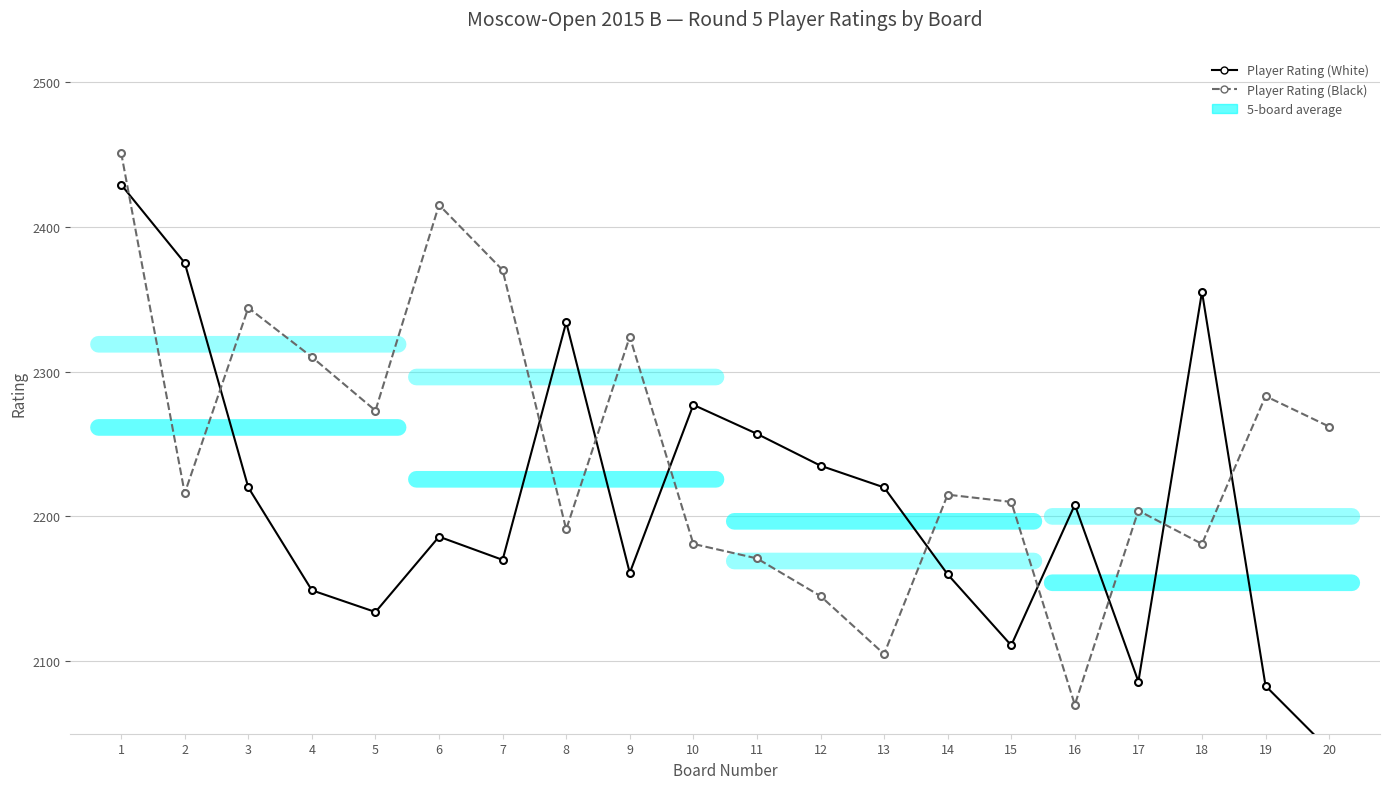

List the labels in order of Player Rating (White) value, largest first.

1, 2, 18, 8, 10, 11, 12, 3, 13, 16, 6, 7, 9, 14, 4, 5, 15, 17, 19, 20